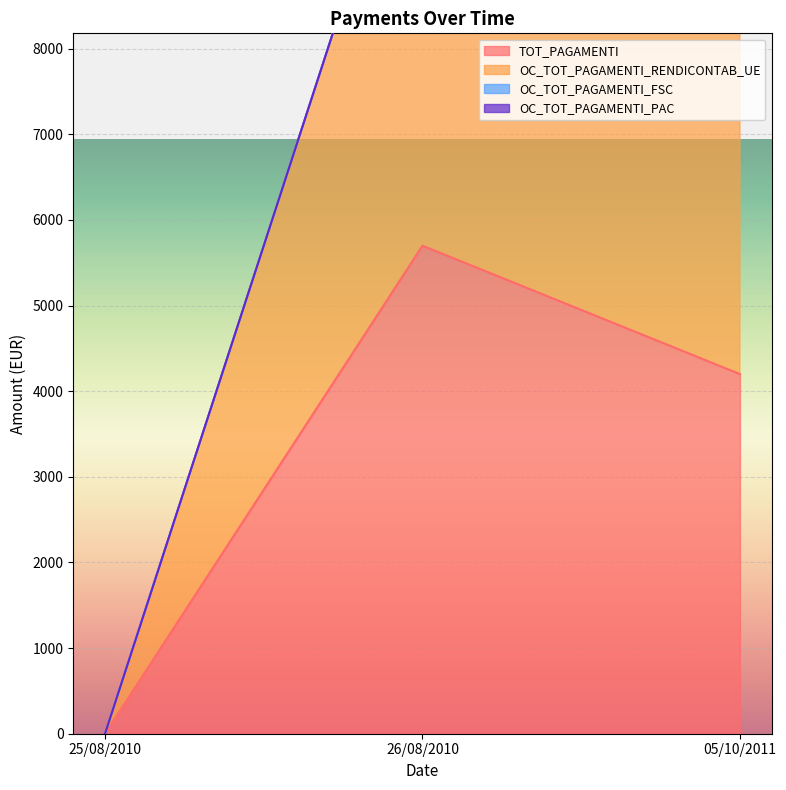

True or false: TOT_PAGAMENTI has a value of 1546 at 26/08/2010.

False